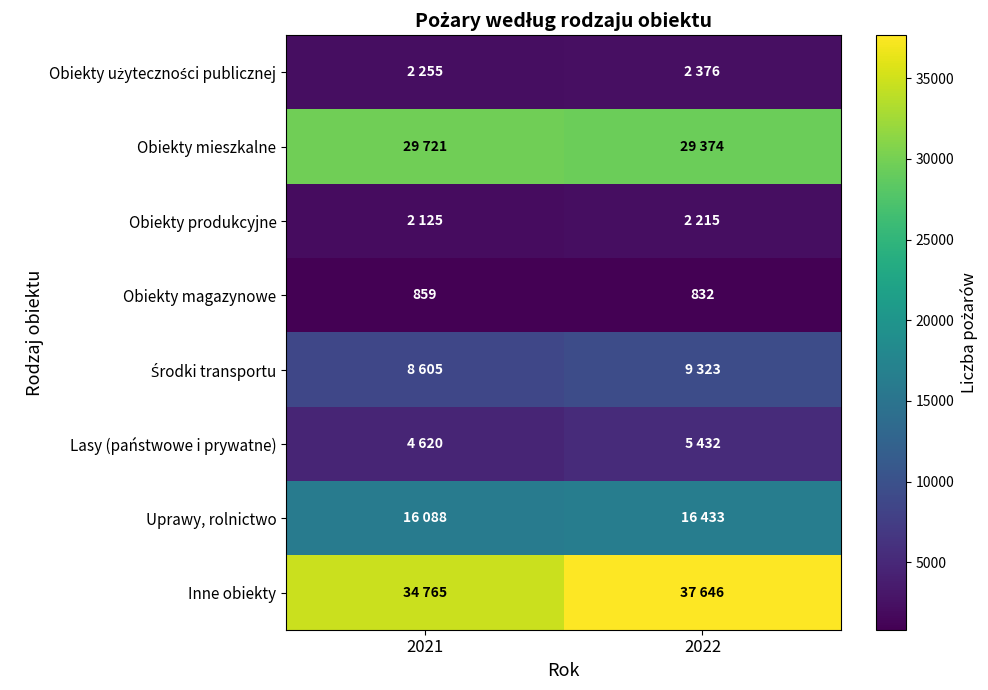

What is the difference between the maximum and minimum values in the Obiekty magazynowe series?

27